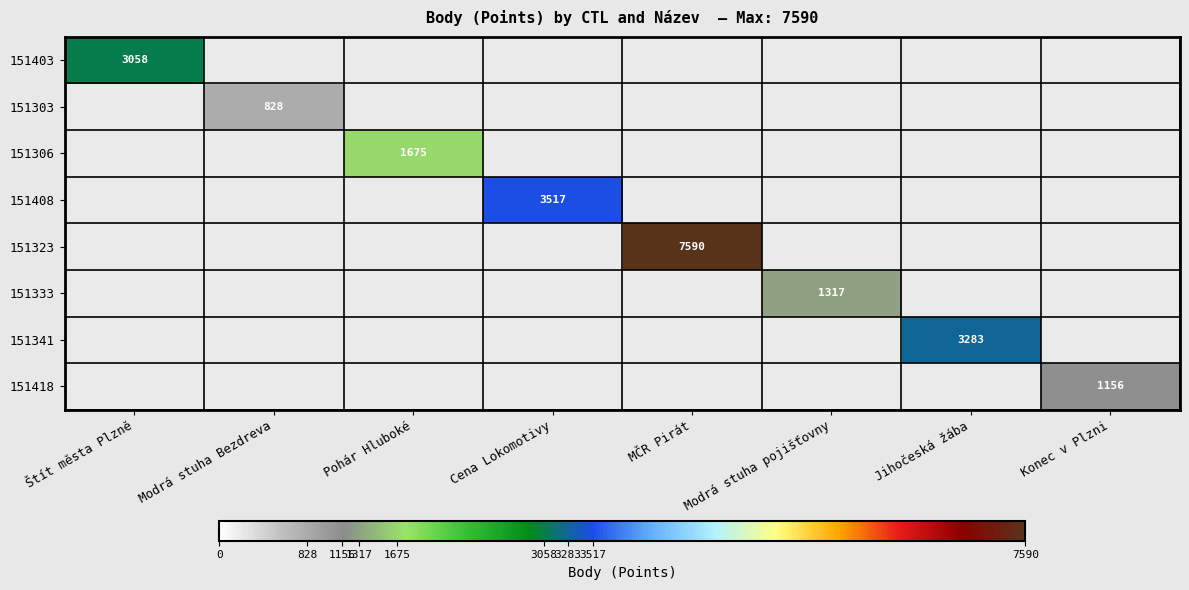

How many categories are shown in the chart?

8